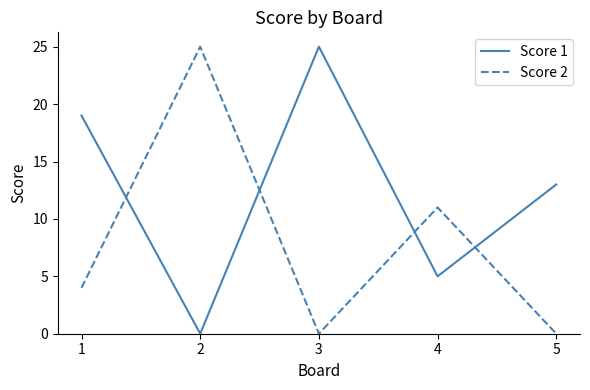

At which label does Score 1 first exceed 13?

1